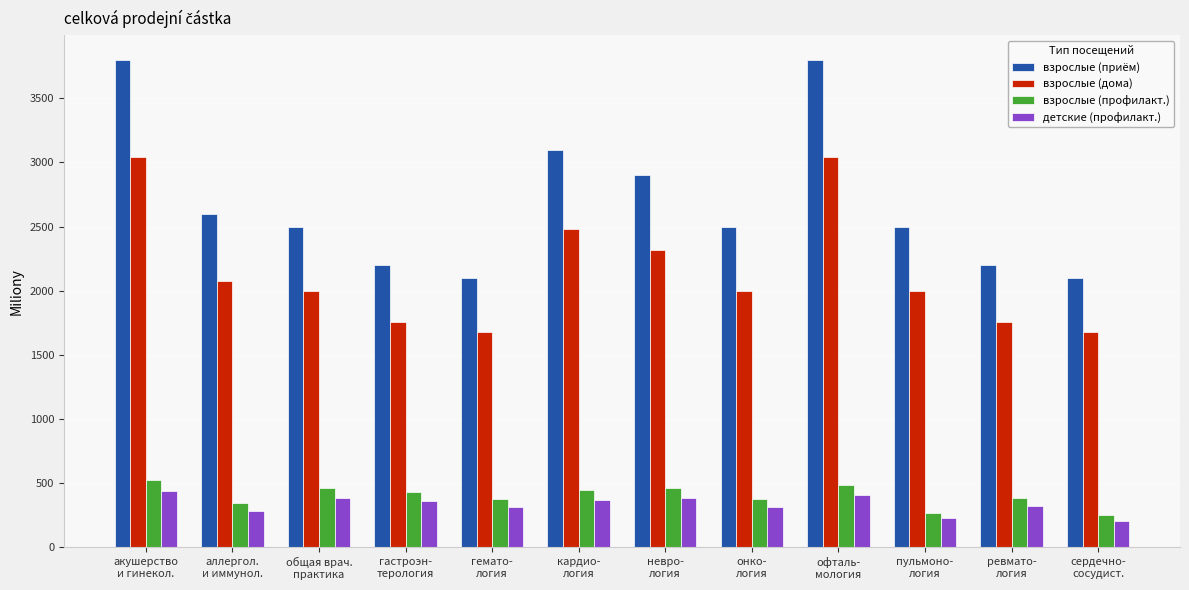

What are all the series names shown in the legend?

взрослые (приём), взрослые (дома), взрослые (профилакт.), детские (профилакт.)